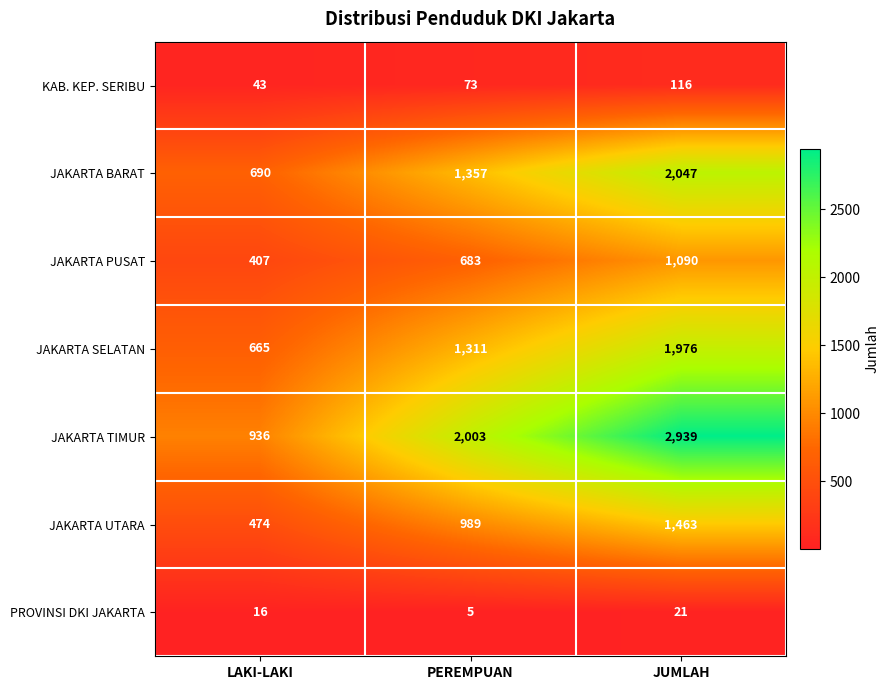

Between PEREMPUAN and JUMLAH, which series saw the biggest shift?

JAKARTA TIMUR